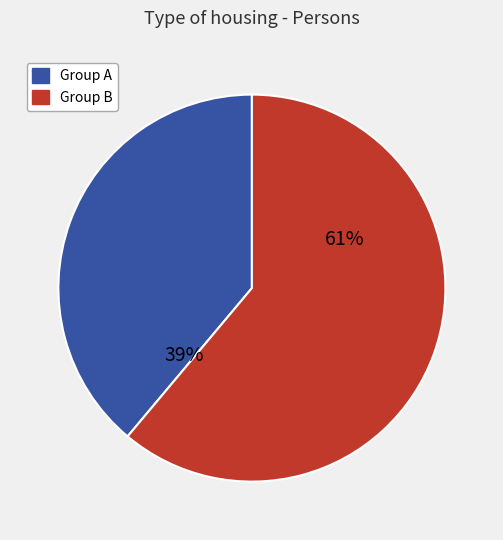

To the nearest percent, what is the average slice percentage?

50%